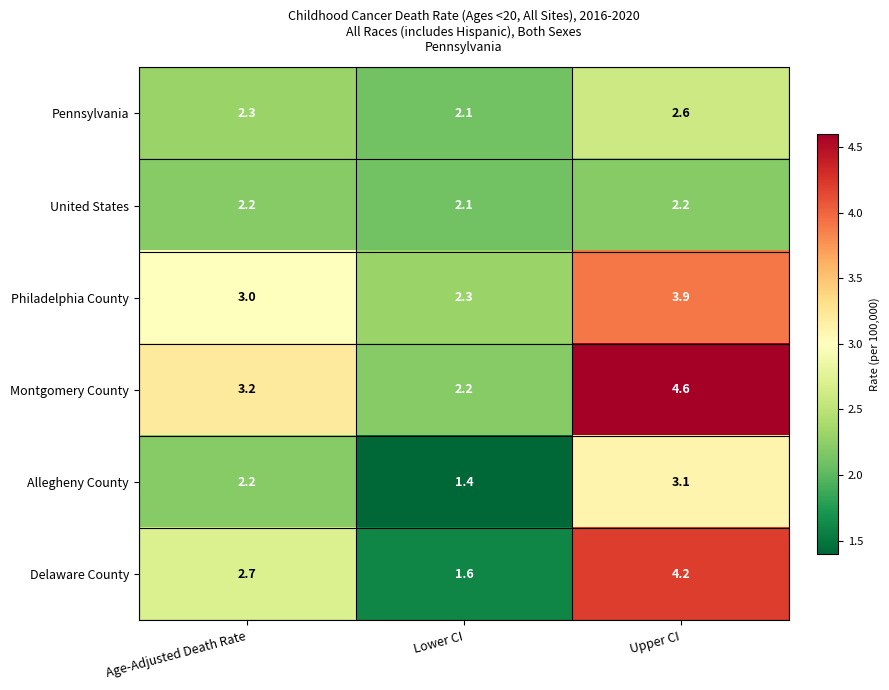

Reading left to right, list all the values displayed in this chart.

Pennsylvania: Age-Adjusted Death Rate=2.3	Lower CI=2.1	Upper CI=2.6
United States: Age-Adjusted Death Rate=2.2	Lower CI=2.1	Upper CI=2.2
Philadelphia County: Age-Adjusted Death Rate=3.0	Lower CI=2.3	Upper CI=3.9
Montgomery County: Age-Adjusted Death Rate=3.2	Lower CI=2.2	Upper CI=4.6
Allegheny County: Age-Adjusted Death Rate=2.2	Lower CI=1.4	Upper CI=3.1
Delaware County: Age-Adjusted Death Rate=2.7	Lower CI=1.6	Upper CI=4.2